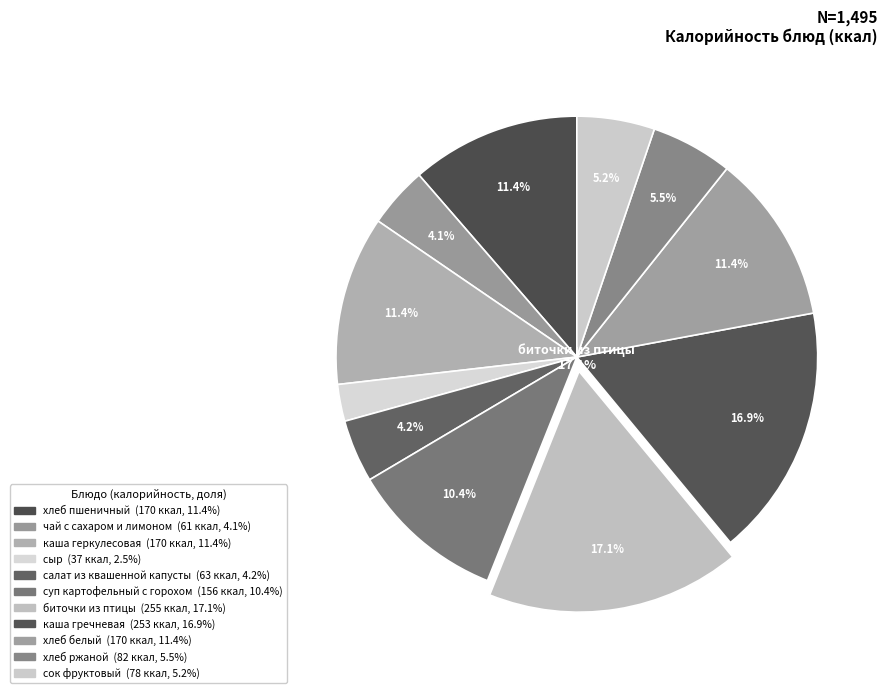

How many segments does this pie chart have?

11